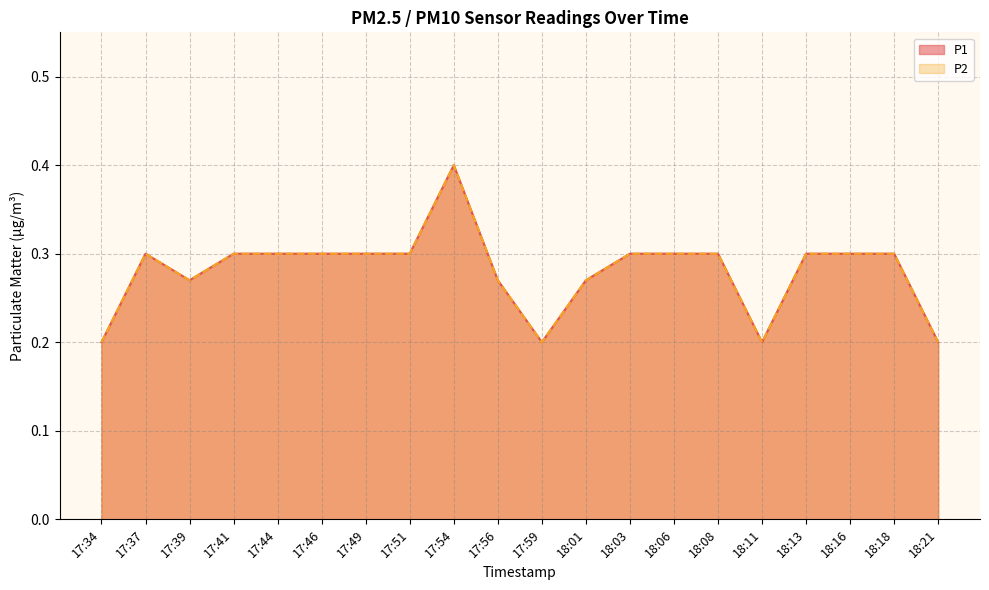

What is the total value across all series at 18:06?

0.6